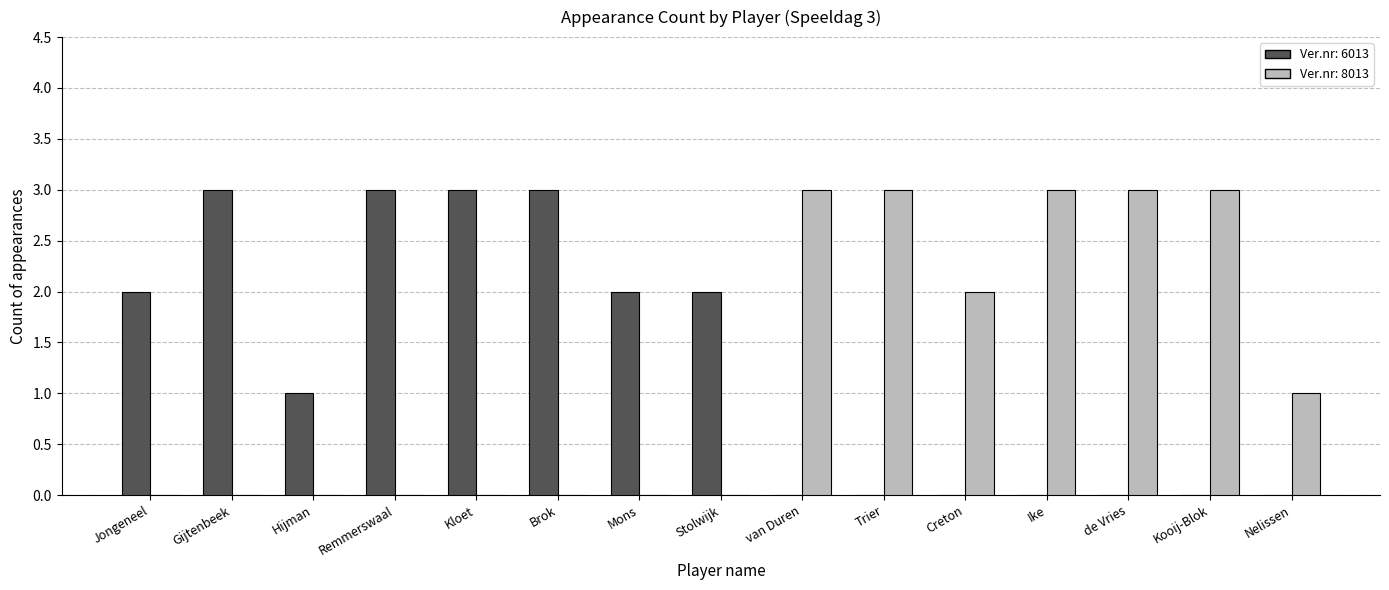

Reading left to right, list all the values displayed in this chart.

Ver.nr: 6013: 2	3	1	3	3	3	2	2	0	0	0	0	0	0	0
Ver.nr: 8013: 0	0	0	0	0	0	0	0	3	3	2	3	3	3	1